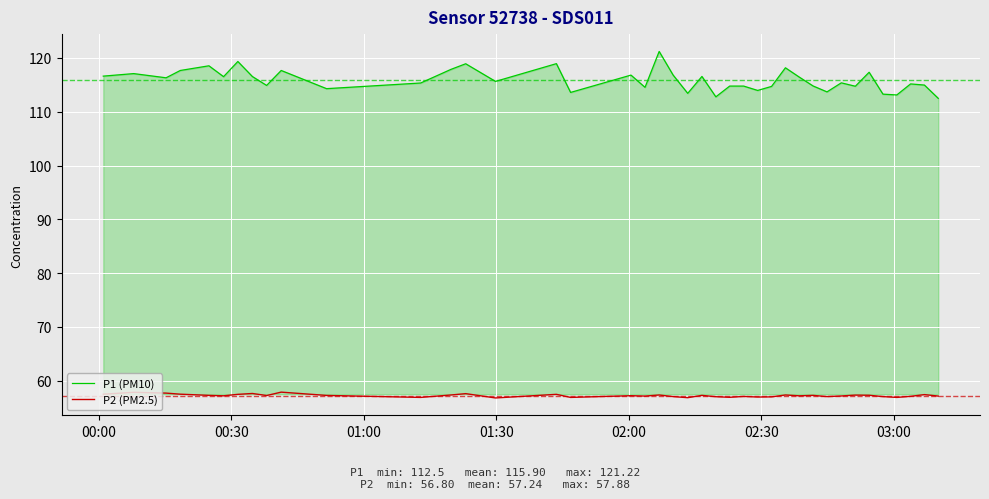

Which series has the widest spread of values?

P1 (PM10)